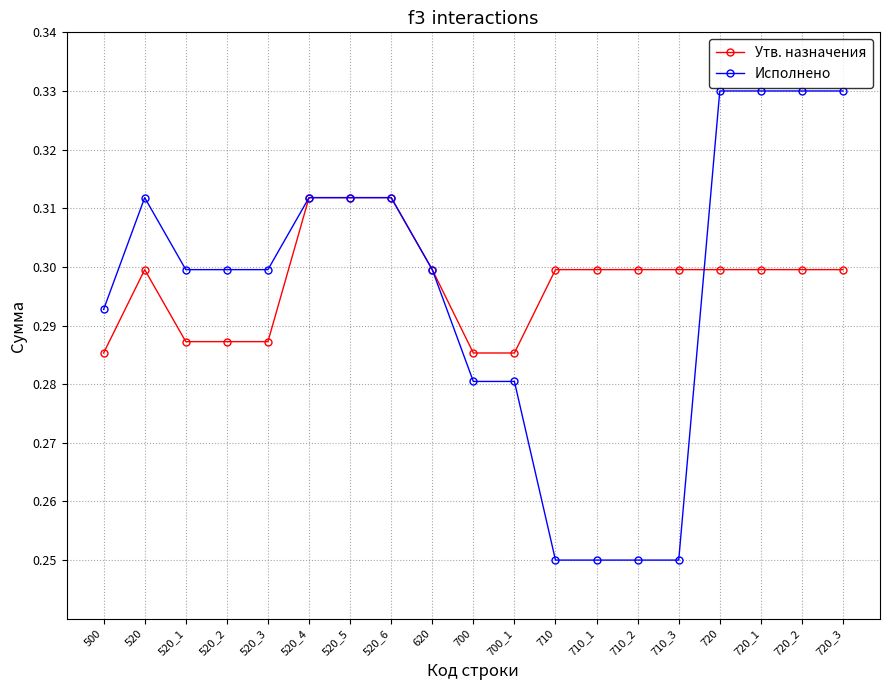

How many Утв. назначения values are between 0 and 1?

19